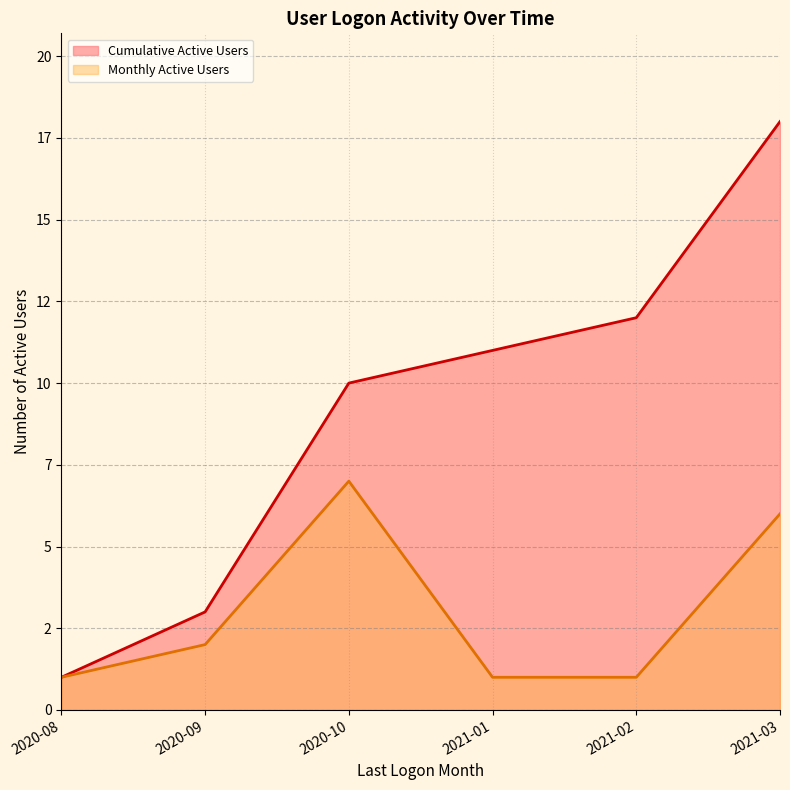

Reading left to right, what are all the values shown in this chart?

Cumulative Active Users: 1	3	10	11	12	18
Monthly Active Users: 1	2	7	1	1	6